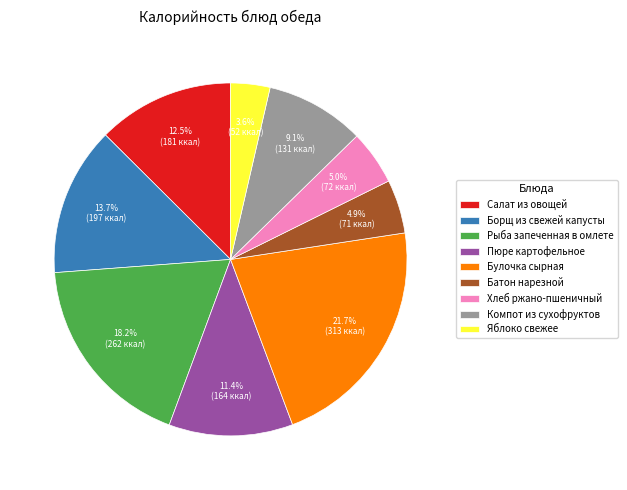

True or false: Батон нарезной accounts for 18% of the total.

False